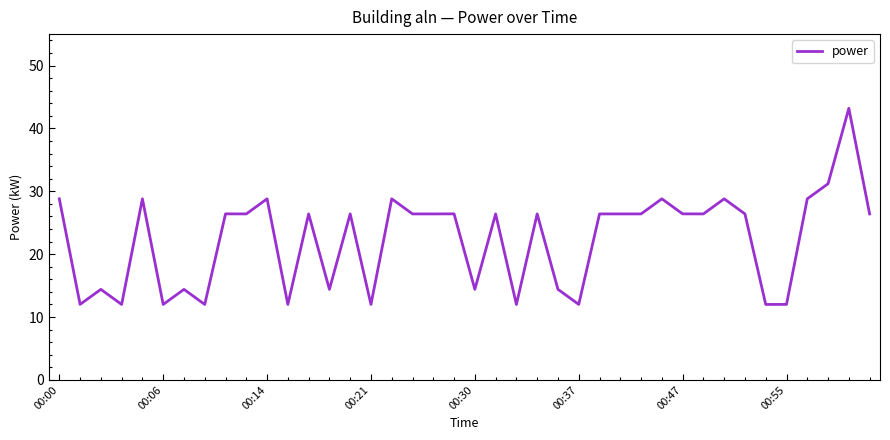

What is the maximum value shown in the chart?

43.2